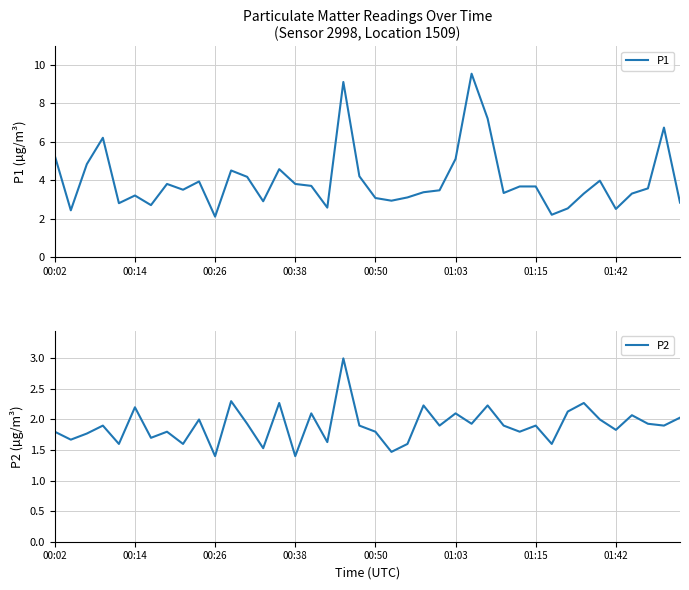

How many interior local valleys does the P2 series have?

15